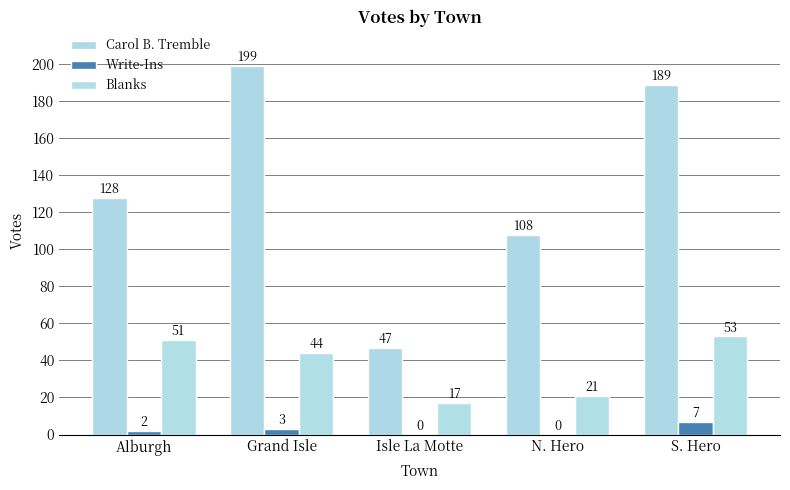

Is the value of Carol B. Tremble at S. Hero greater than the value of Blanks at Isle La Motte?

Yes